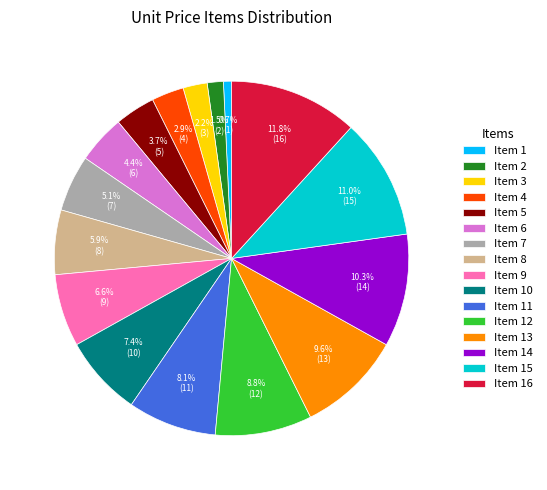

Is there any slice that represents more than half of the pie?

No